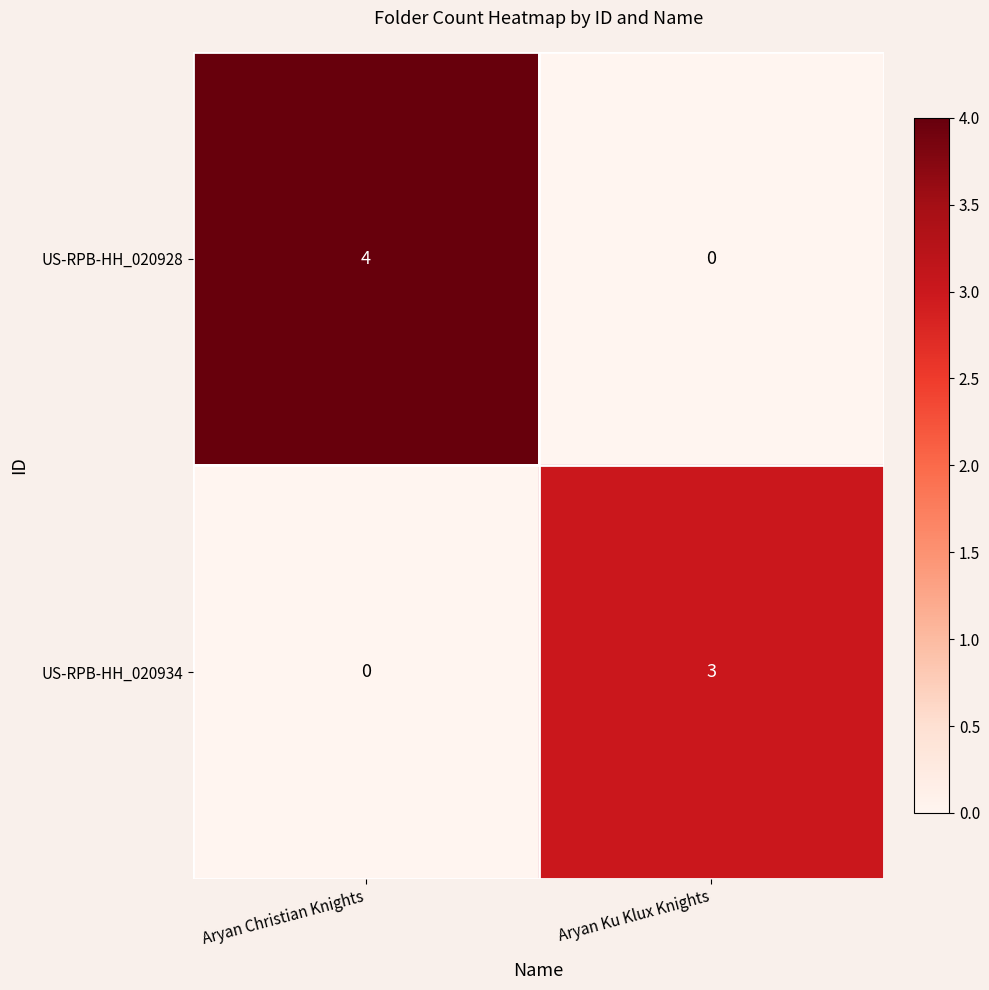

What is the sum of the US-RPB-HH_020928 values at Aryan Ku Klux Knights and Aryan Christian Knights?

4